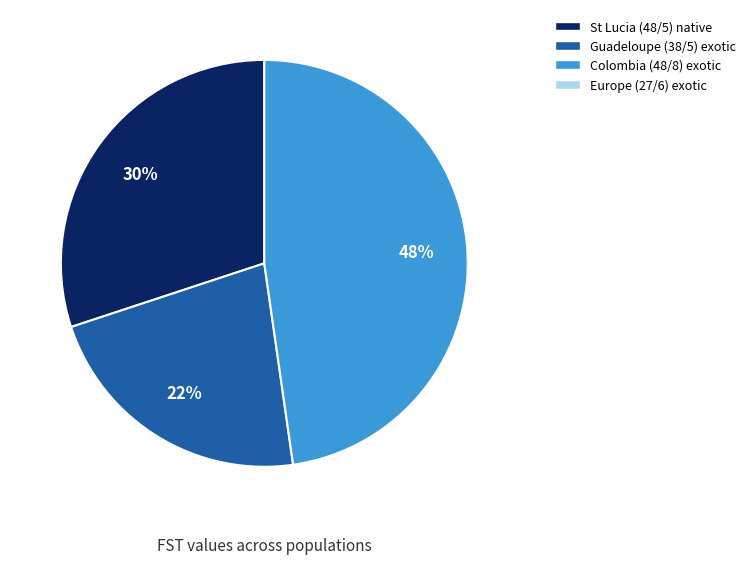

Is there any slice that represents more than half of the pie?

No